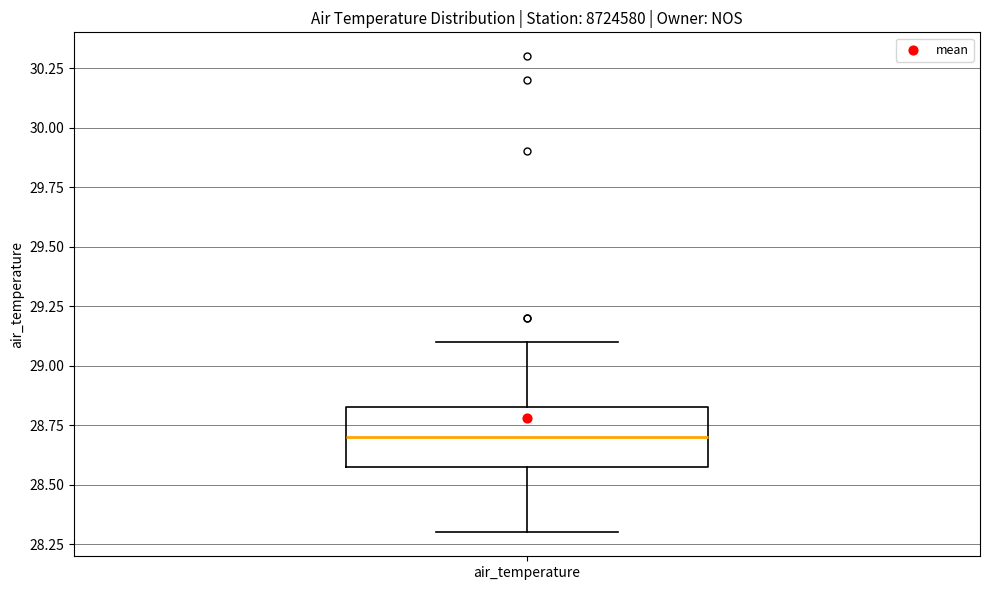

Transcribe this box plot: give where the median line is, the range the box spans, and where the two whiskers end, as read against the y-axis. The values are not printed on the chart, so give them approximately, as read against the axis.

median 28.70, box 28.60 to 28.85, whiskers 28.30 to 29.10